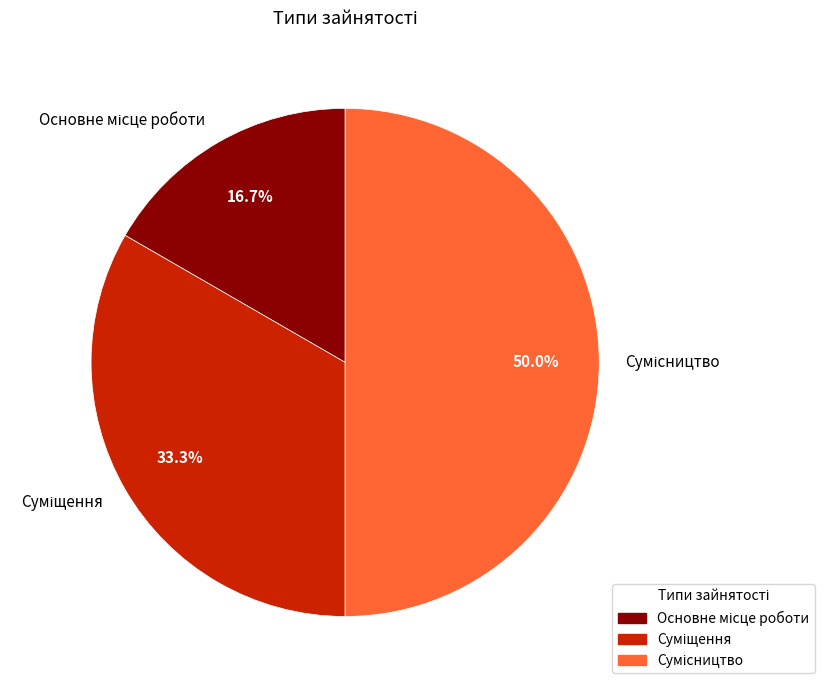

Is it true that Основне місце роботи is 17% of the pie?

True